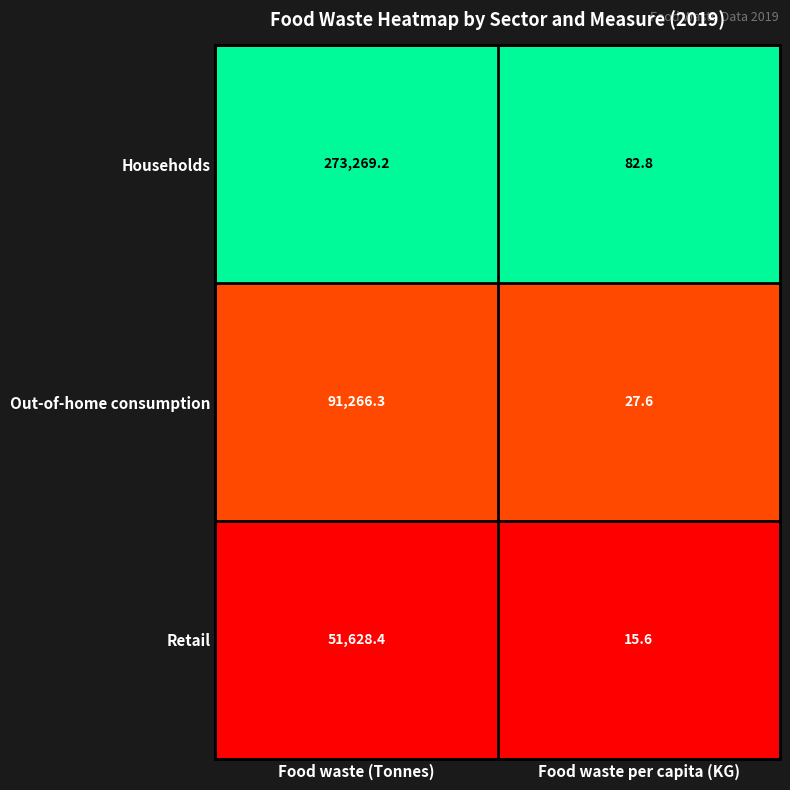

Which series has the largest total across all categories?

Households